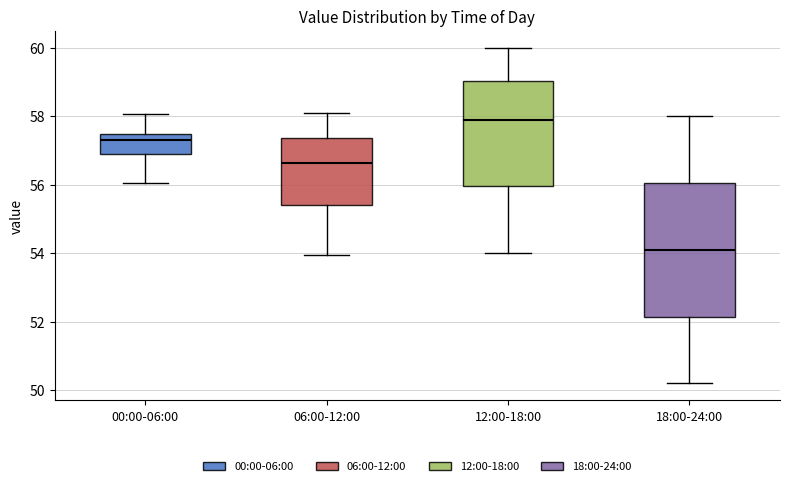

Which box's median line is the lowest?

18:00-24:00